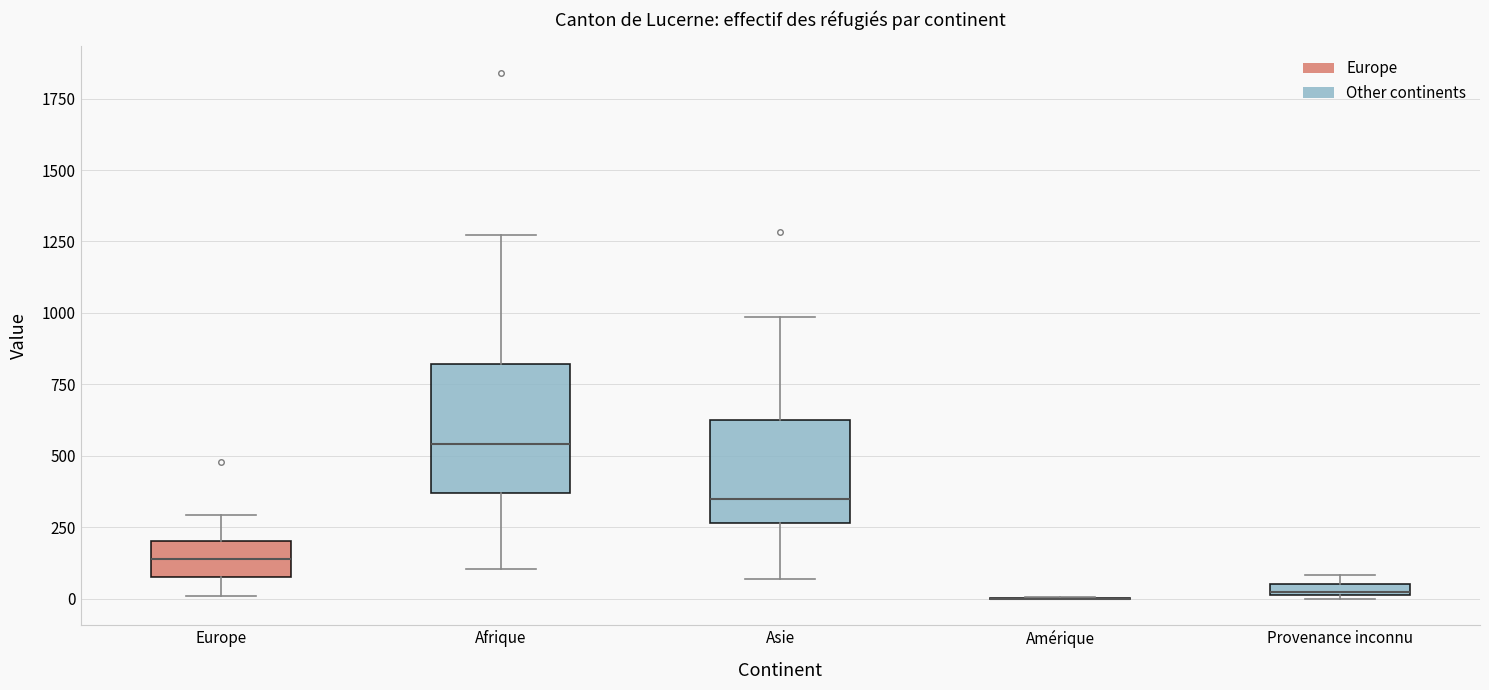

Comparing the boxes themselves (not the whiskers), which one is the tallest?

Afrique